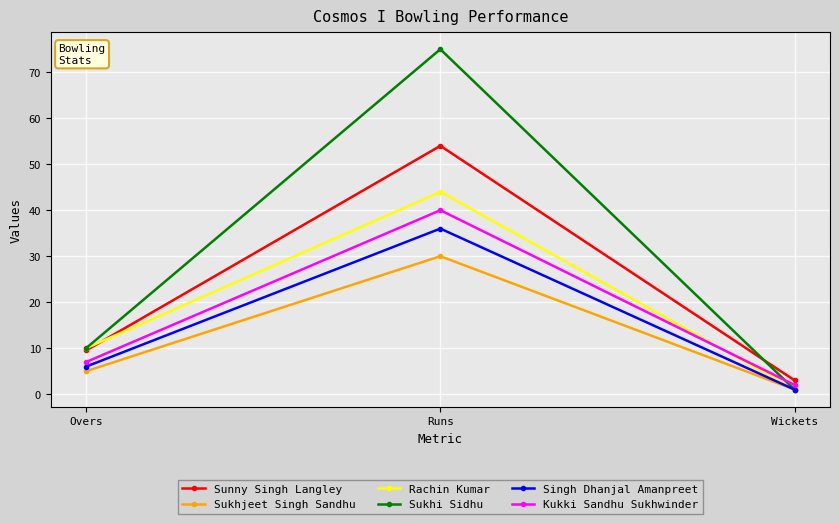

What position from the right is Runs?

2